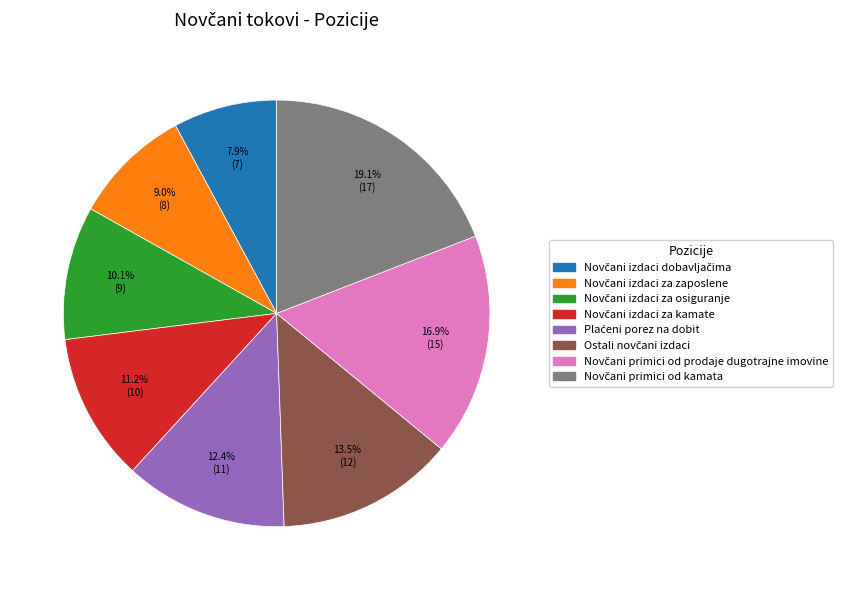

To the nearest percent, what is the average slice percentage?

12%